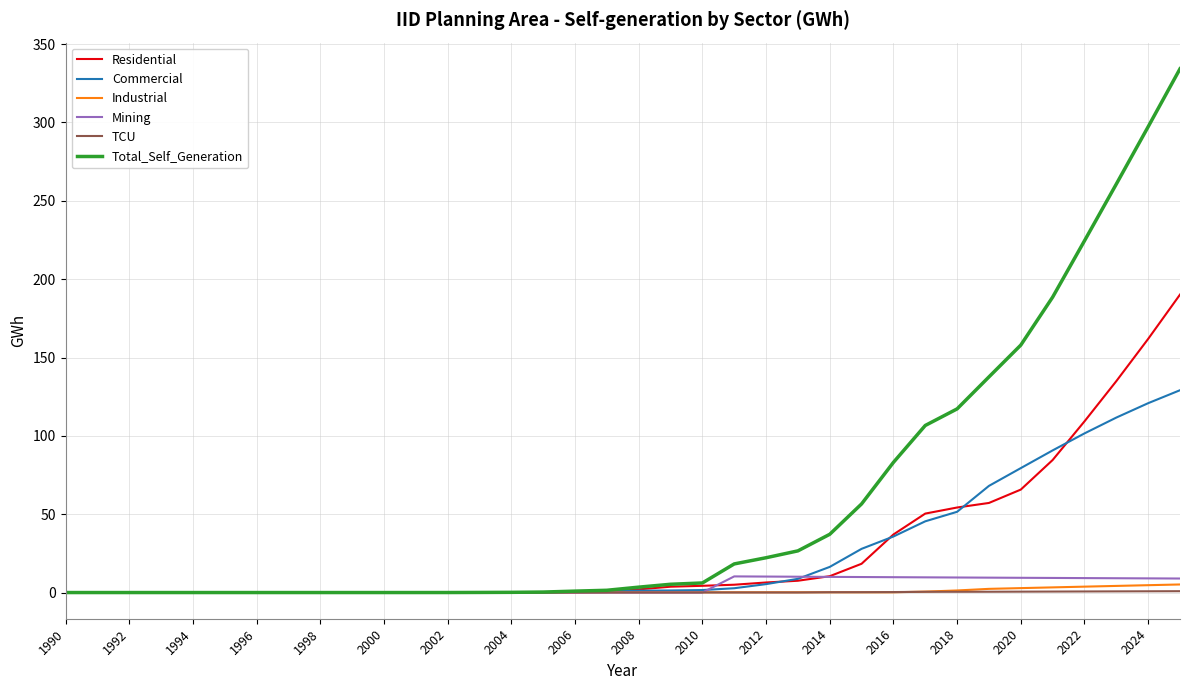

The Mining series shows 0.0 at 2006. True or false?

True